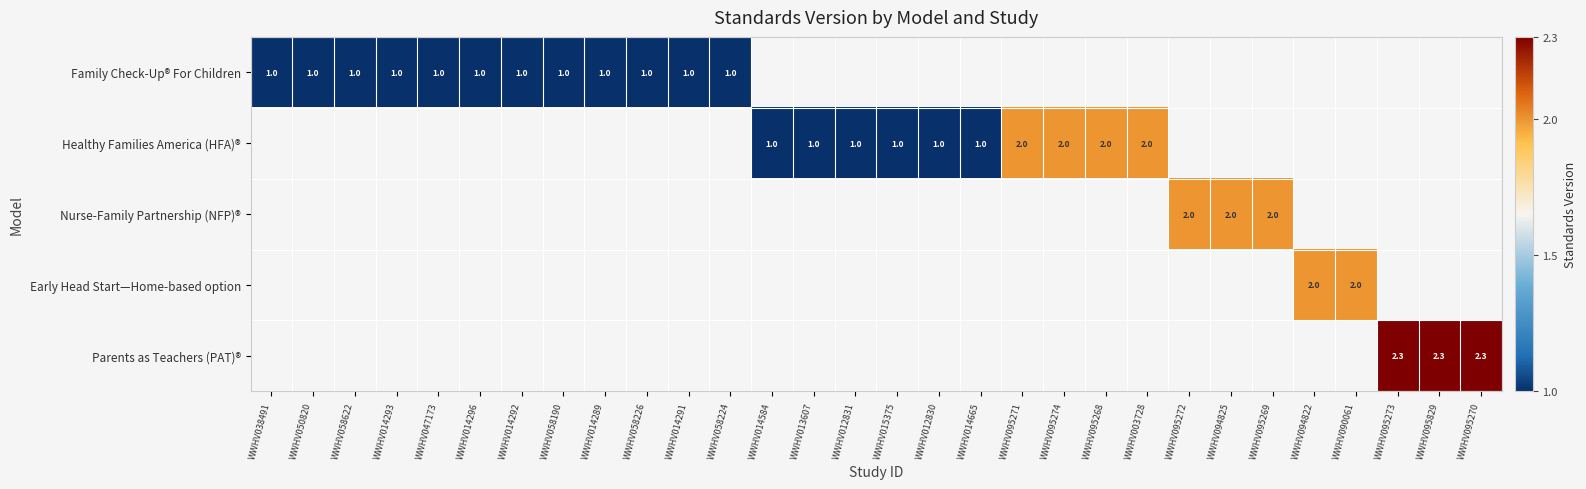

What is the smallest value displayed?

1.0